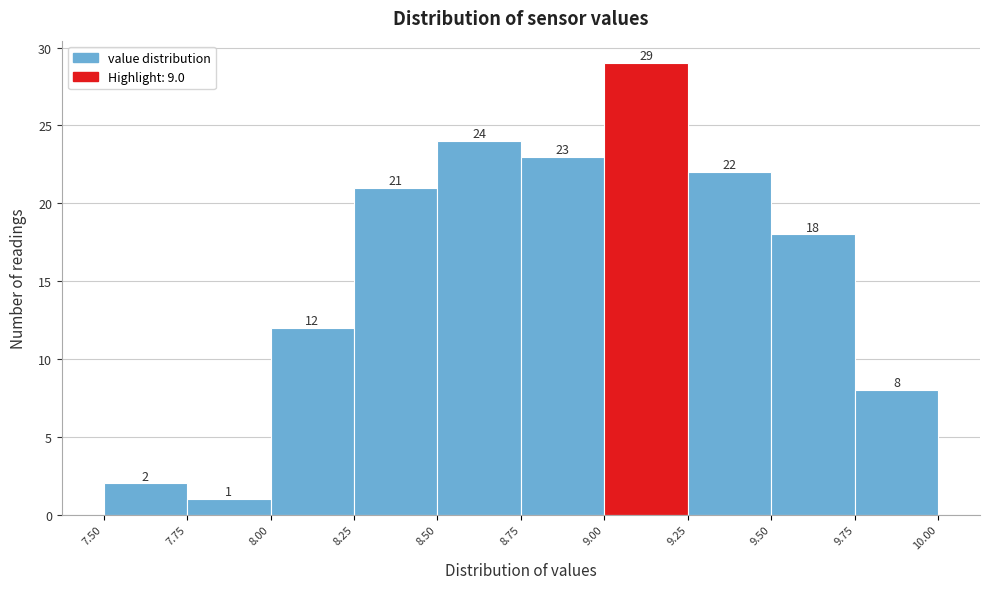

Reading left to right, transcribe this chart: for each bar, give the range it covers on the x-axis and its height.

7.50 to 7.75: 2
7.75 to 8.00: 1
8.00 to 8.25: 12
8.25 to 8.50: 21
8.50 to 8.75: 24
8.75 to 9.00: 23
9.00 to 9.25: 29
9.25 to 9.50: 22
9.50 to 9.75: 18
9.75 to 10.00: 8